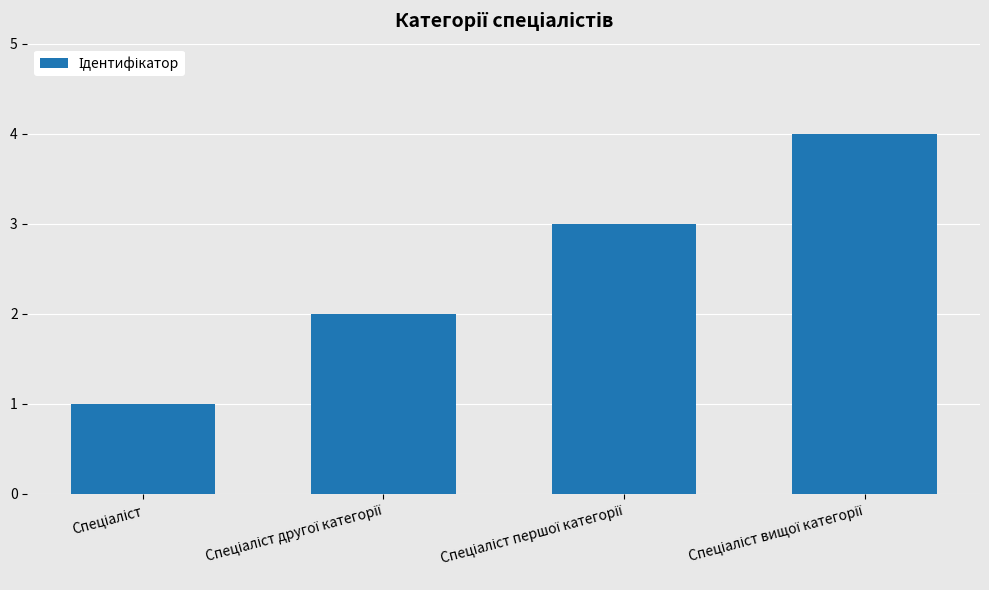

What is the sum of all values?

10